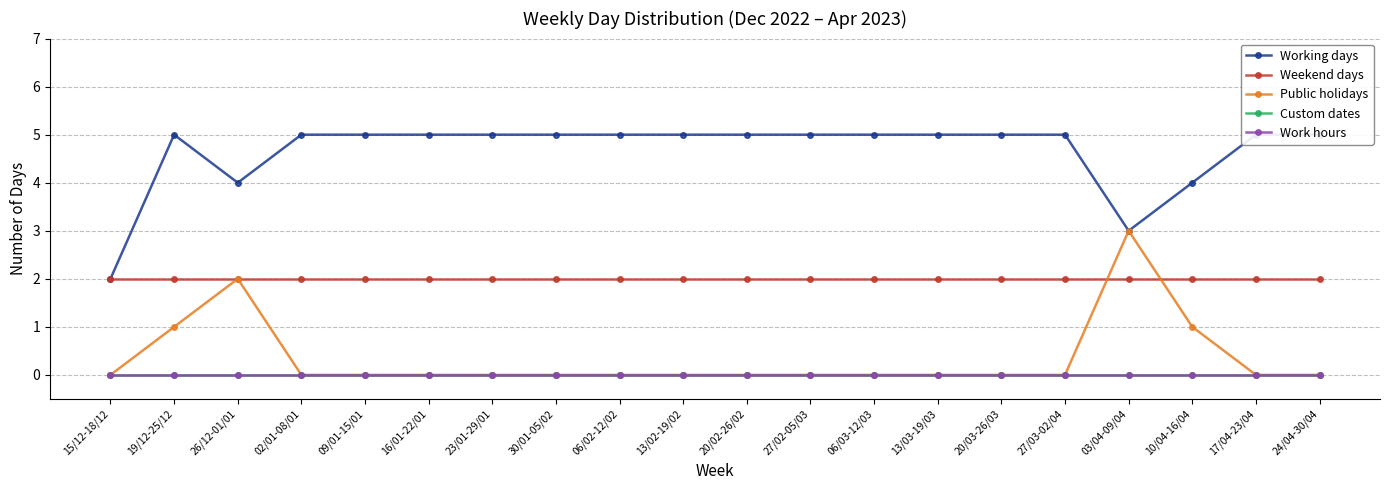

Which category has the highest value in the Public holidays series?

03/04-09/04